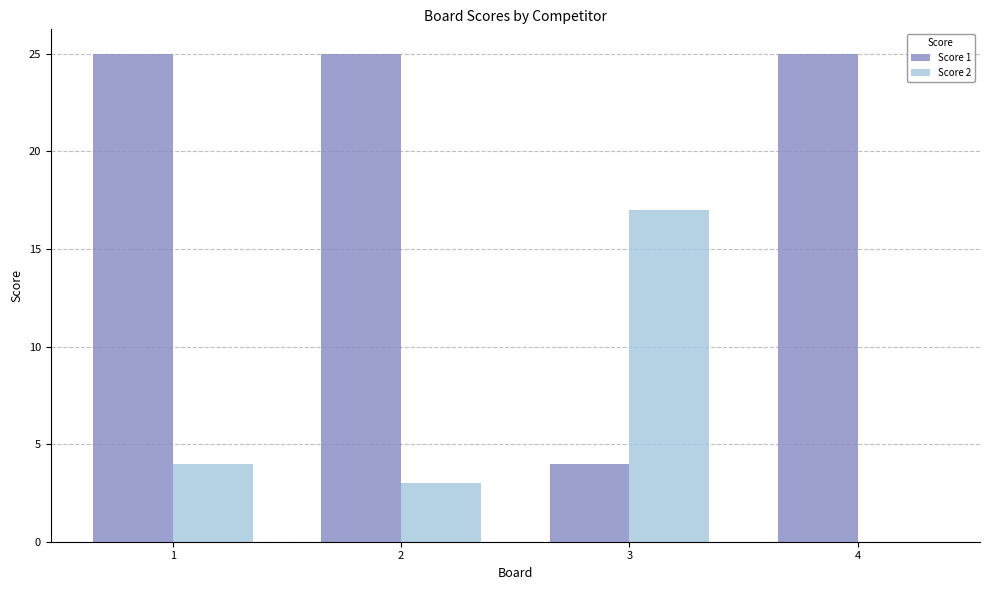

Reading left to right, extract all data points from this chart.

Score 1: 25	25	4	25
Score 2: 4	3	17	0